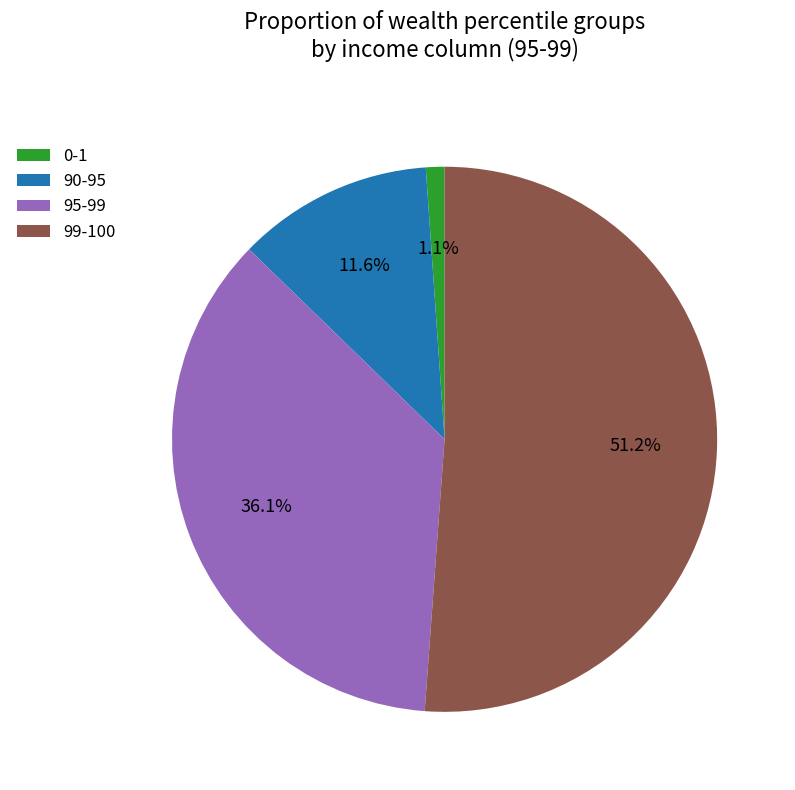

To the nearest percent, what is the difference between the 95-99 and 90-95 slice percentages?

24%